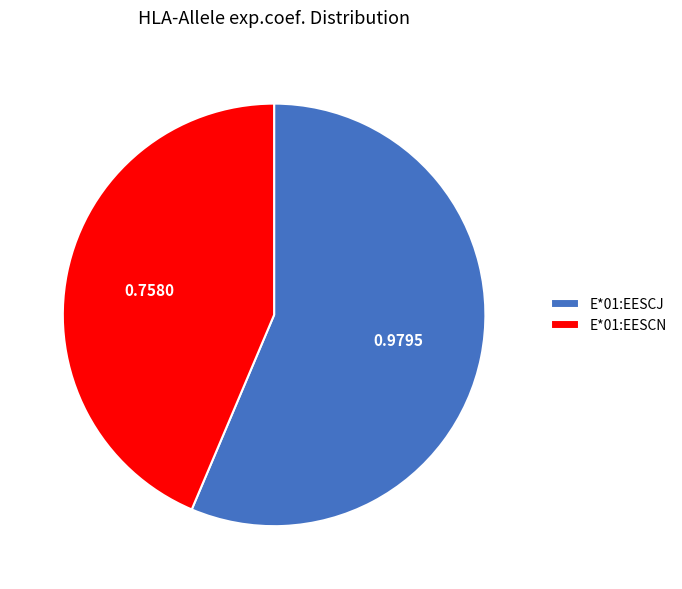

Is E*01:EESCJ the majority of the pie?

Yes